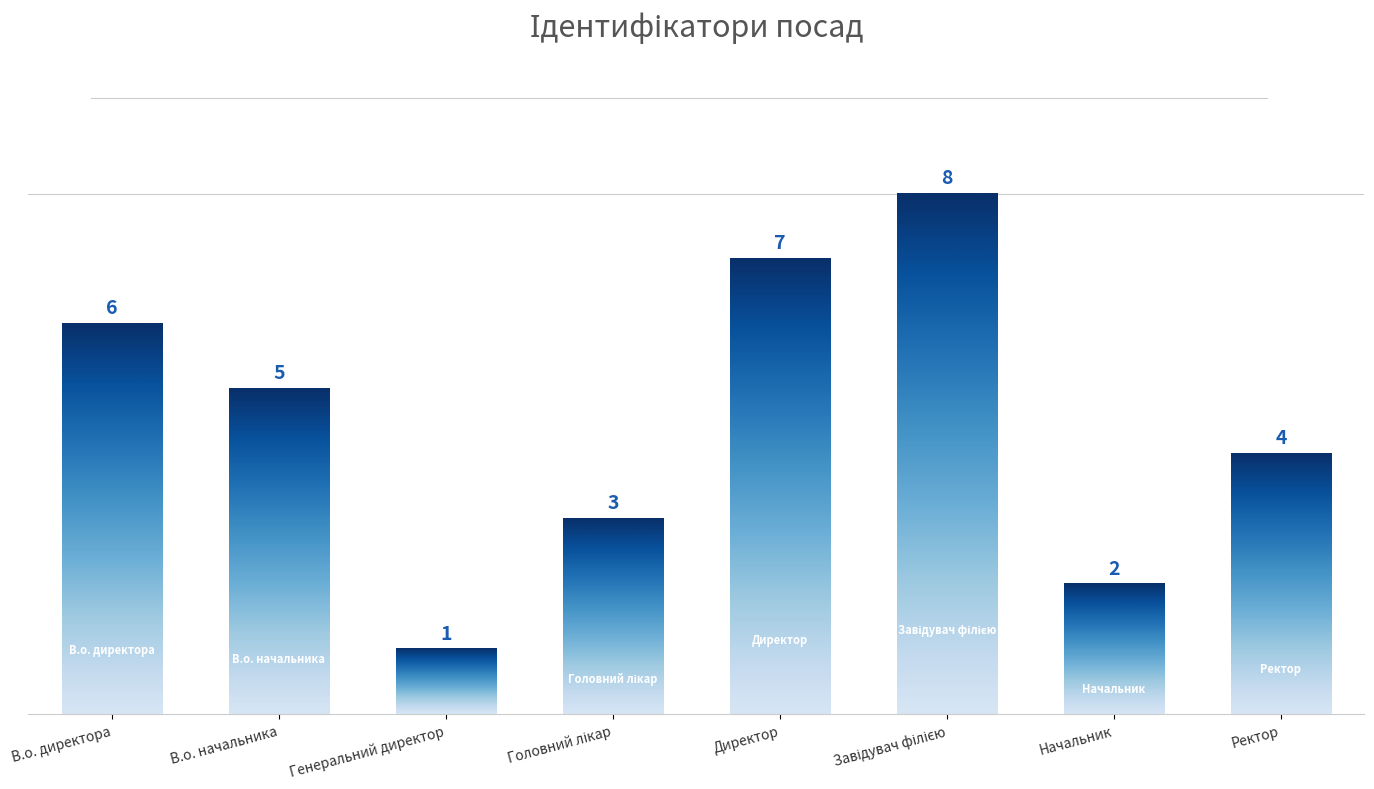

Reading left to right, what are all the values shown in this chart?

6	5	1	3	7	8	2	4